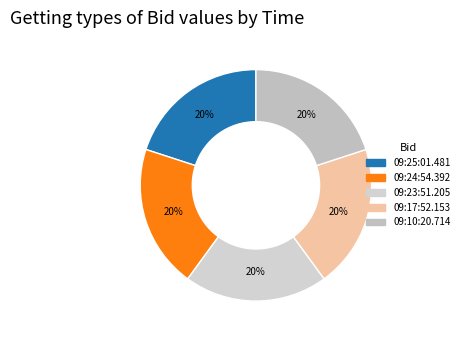

The 09:23:51.205 slice represents 20% of the pie. True or false?

True